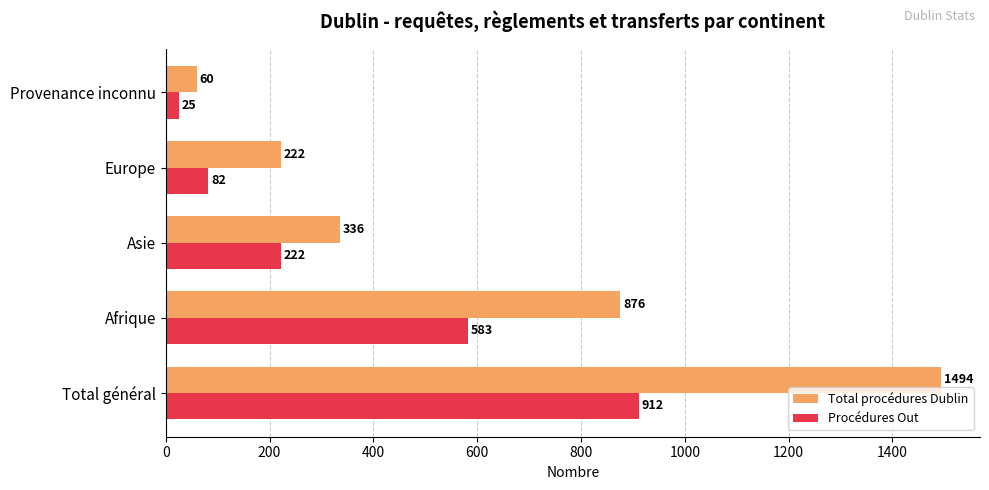

What is the maximum value for Total procédures Dublin?

1494